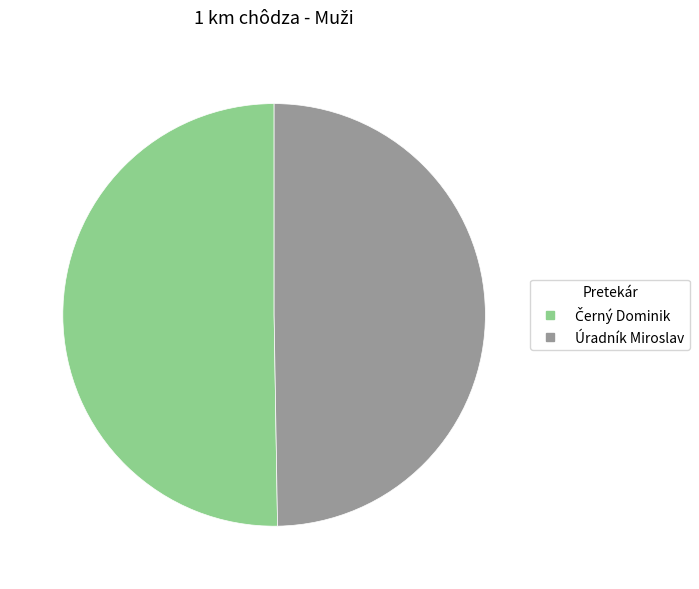

True or false: Úradník Miroslav accounts for 63% of the total.

False